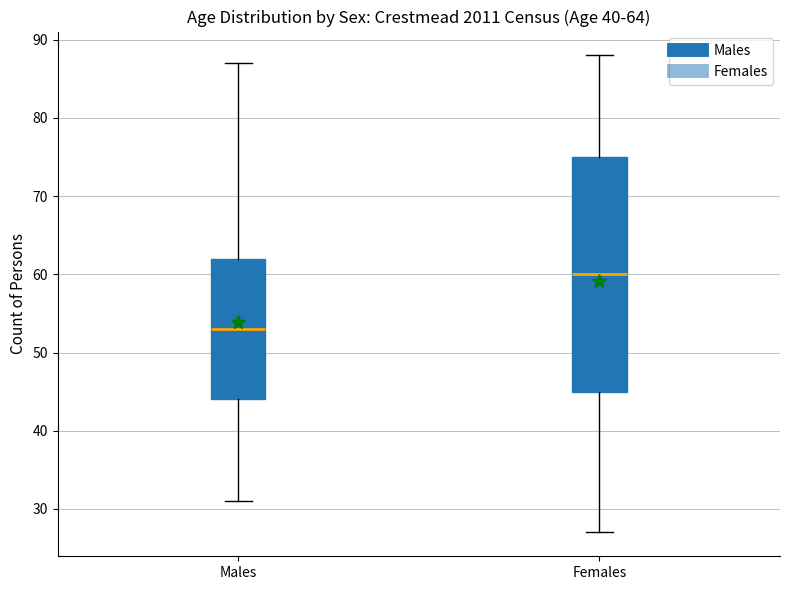

Comparing the boxes themselves (not the whiskers), which one is the tallest?

Females